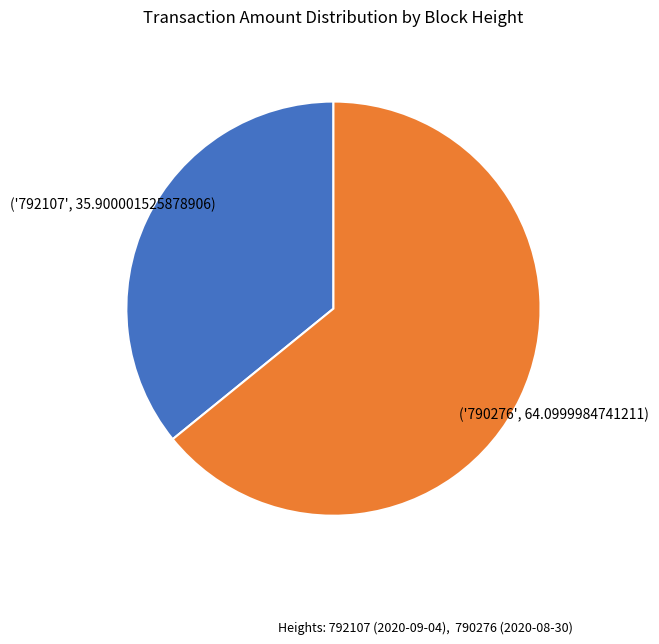

Is there a majority slice in this chart?

Yes